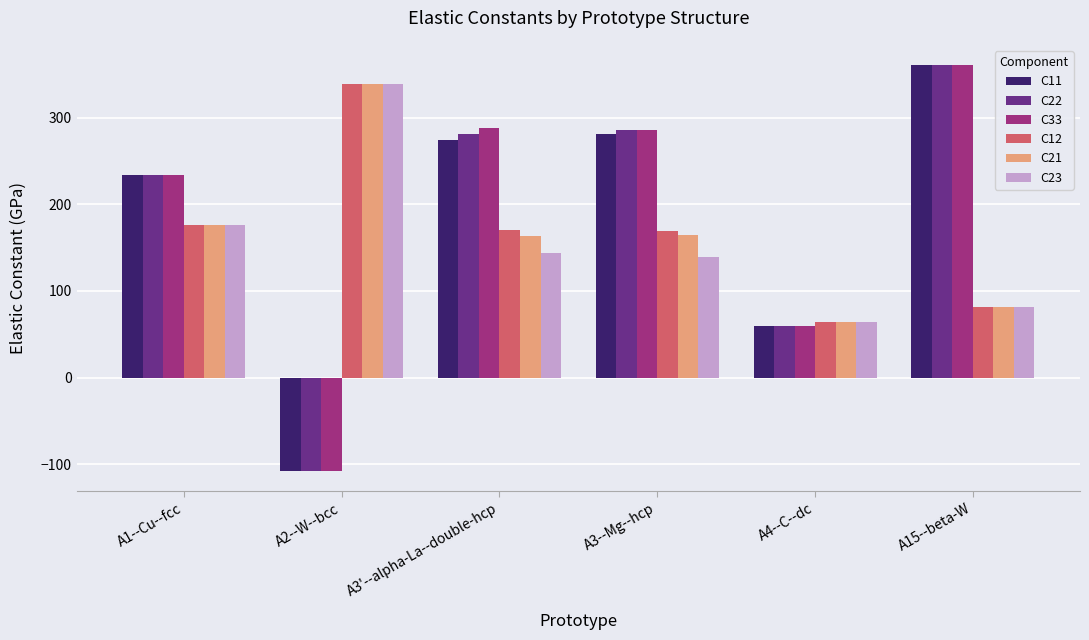

How many data points in C11 are less than 274?

3